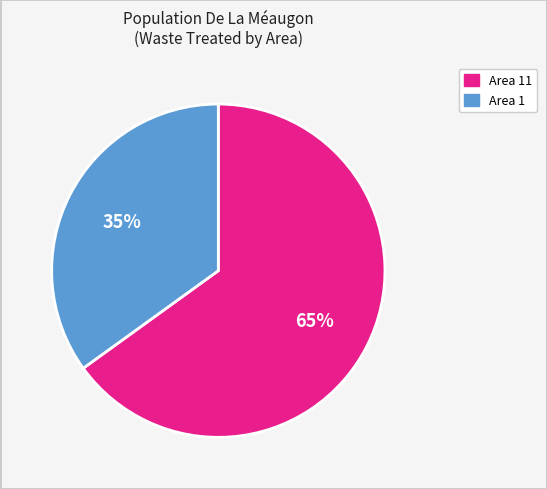

True or false: Area 1 accounts for 35% of the total.

True